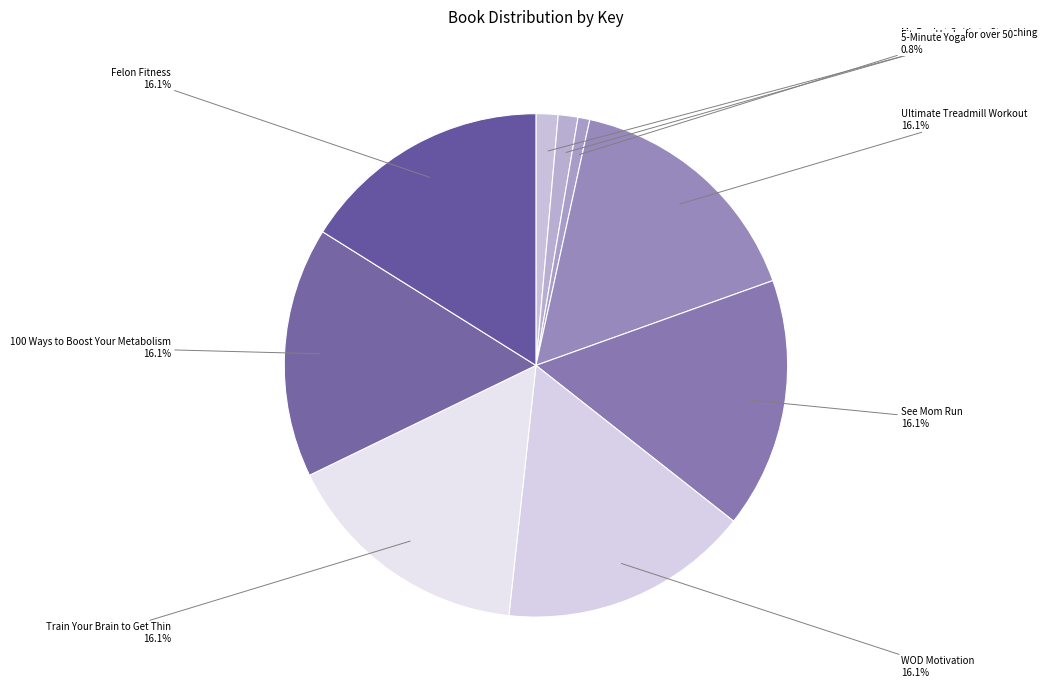

Which slice is the smallest?

5-Minute Yoga